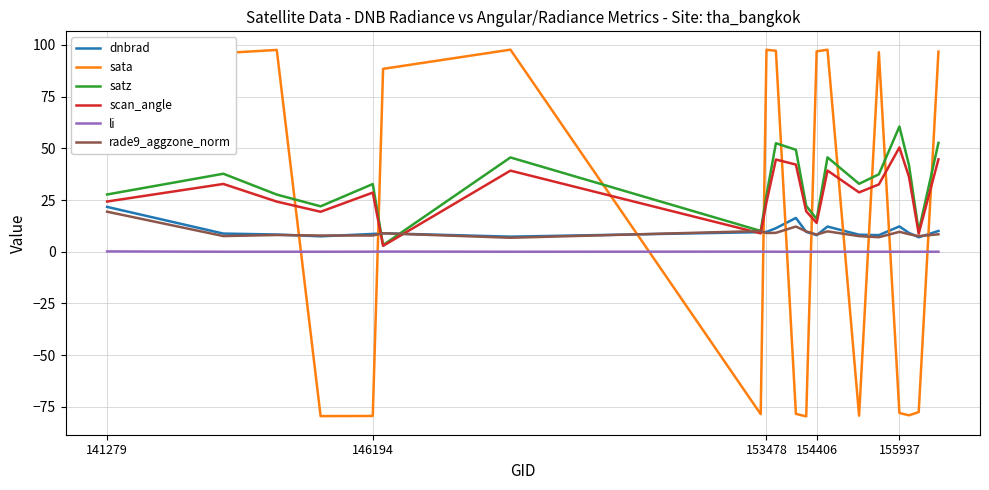

How many categories are shown in the chart?

20